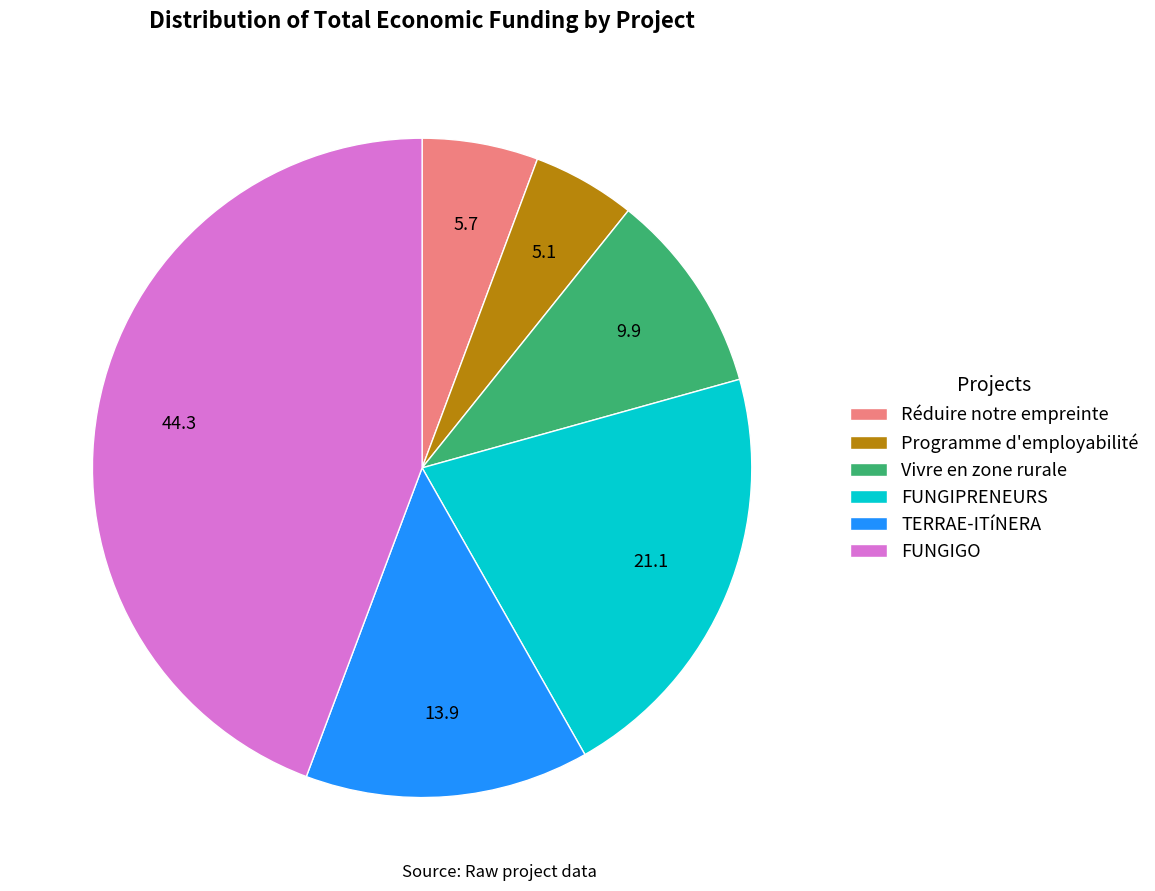

What is the smallest slice in the pie chart?

Programme d'employabilité